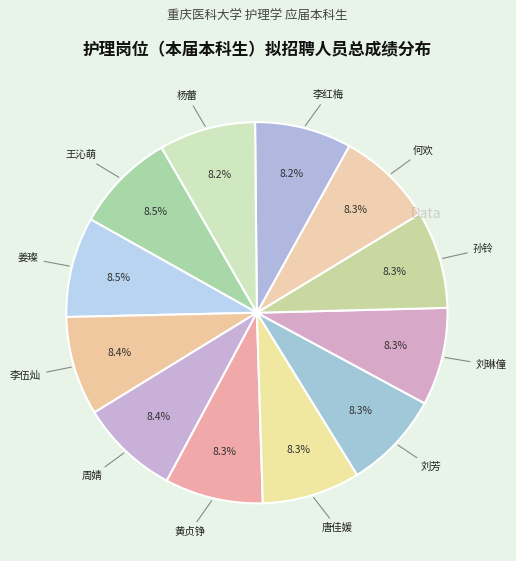

How many segments does this pie chart have?

12